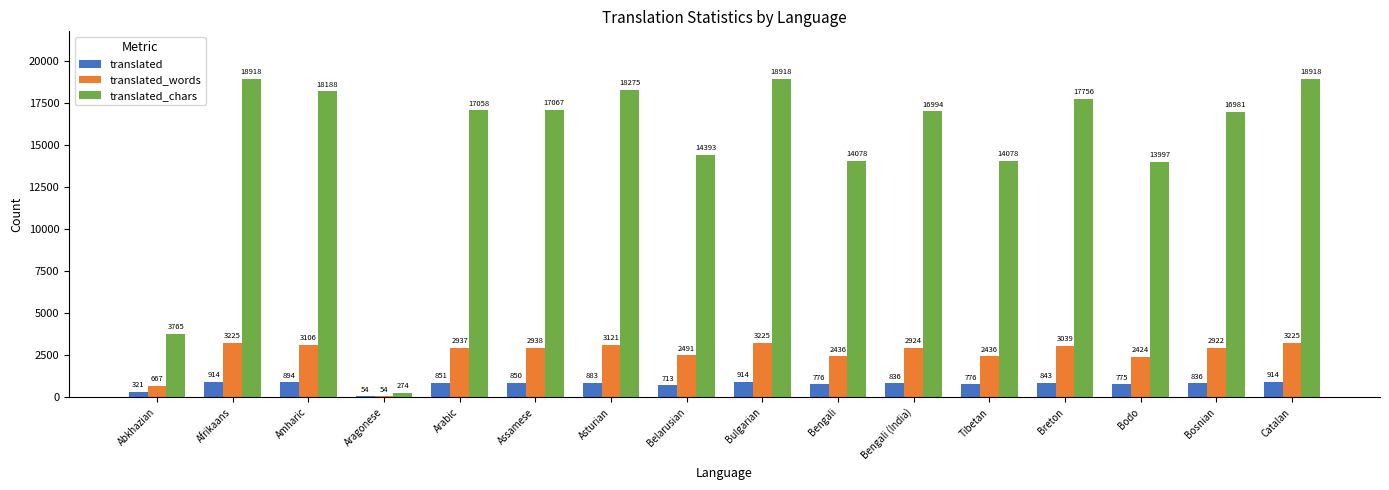

What is the maximum value shown in the chart?

18918